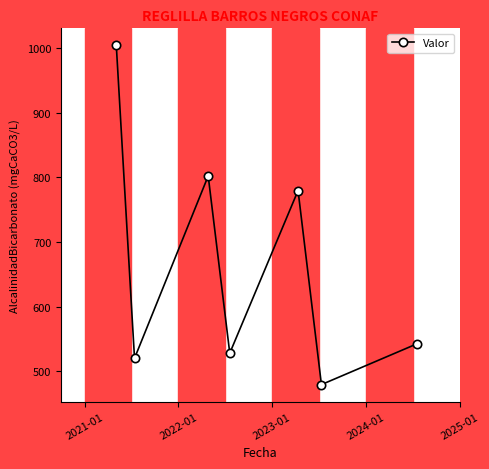

How many interior local peaks (higher than both neighbors) does the data have?

2